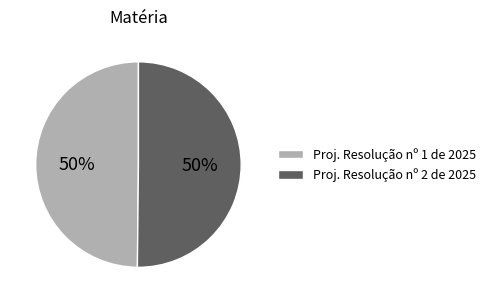

To the nearest percent, what is the average slice percentage?

50%